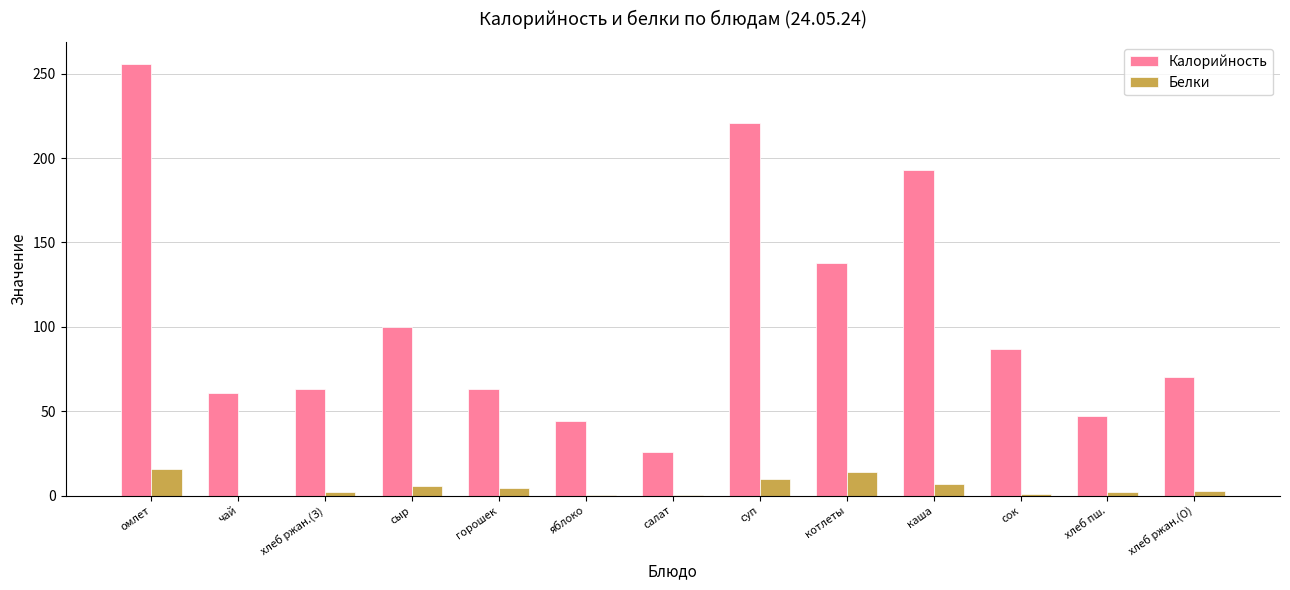

How many categories are shown in the chart?

13